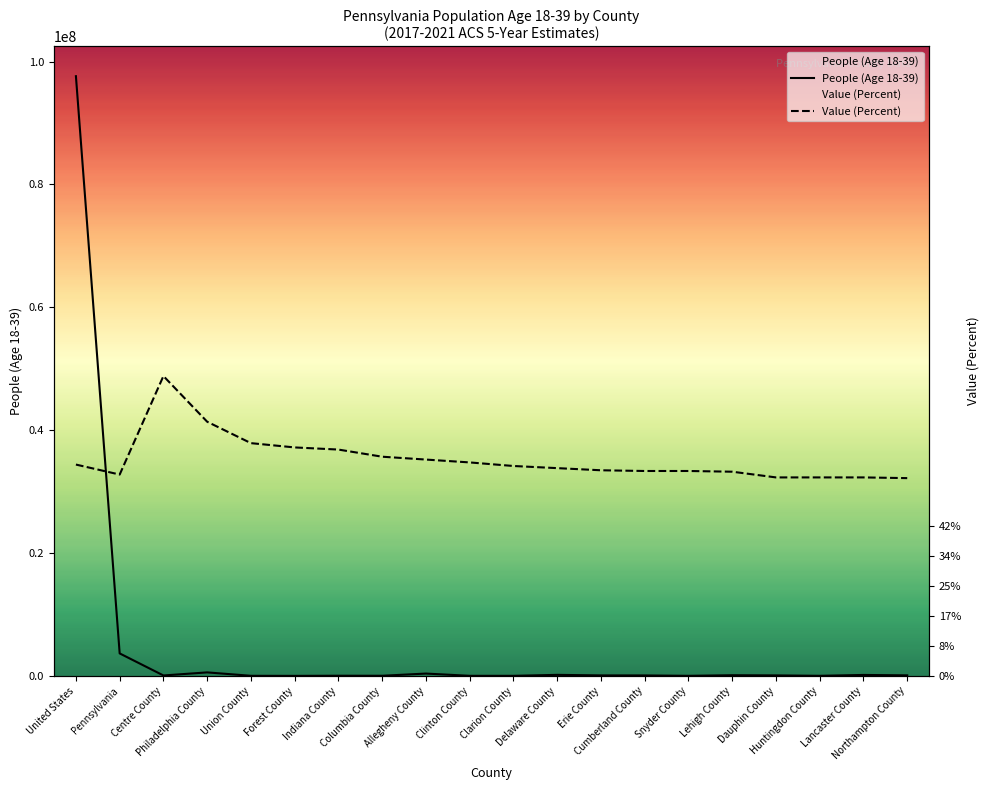

Rank the series at Pennsylvania from highest to lowest value.

Value (Percent), People (Age 18-39)